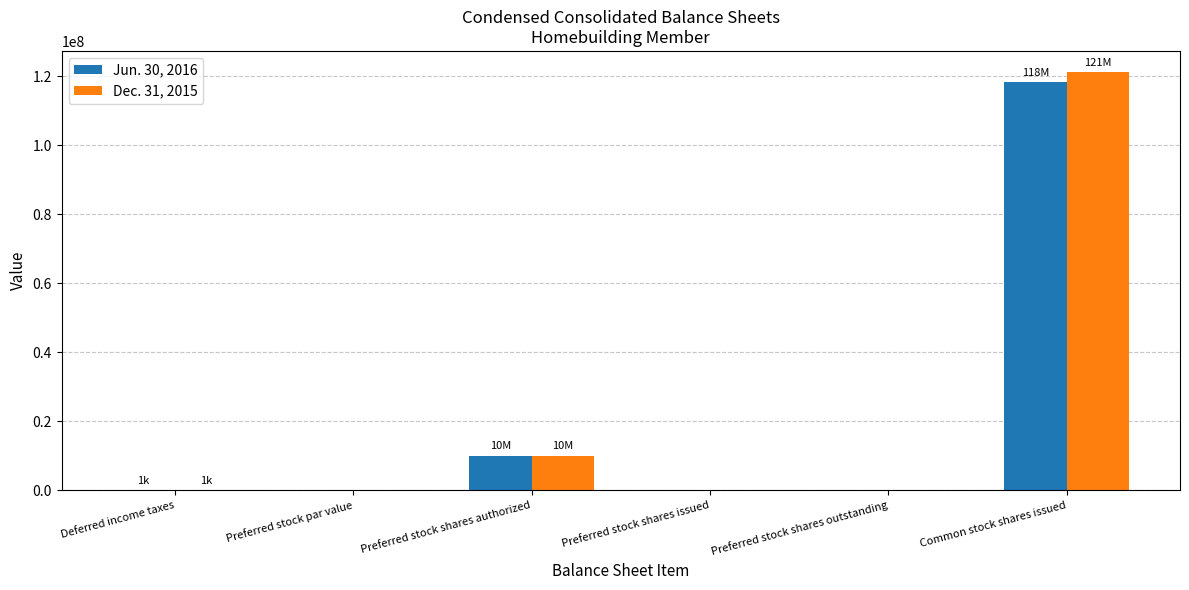

What is the average value of the Jun. 30, 2016 series?

21399290